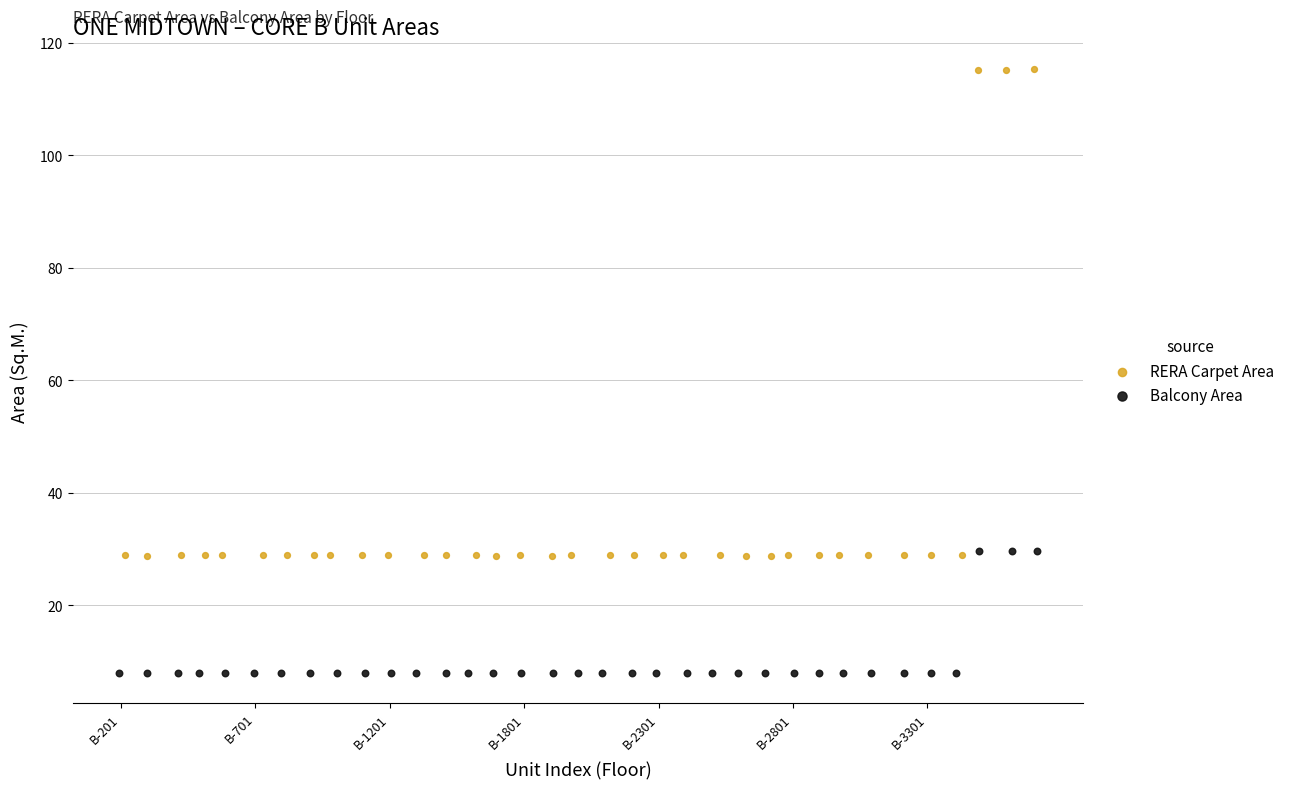

Which series has the largest Y range (max minus min)?

RERA Carpet Area